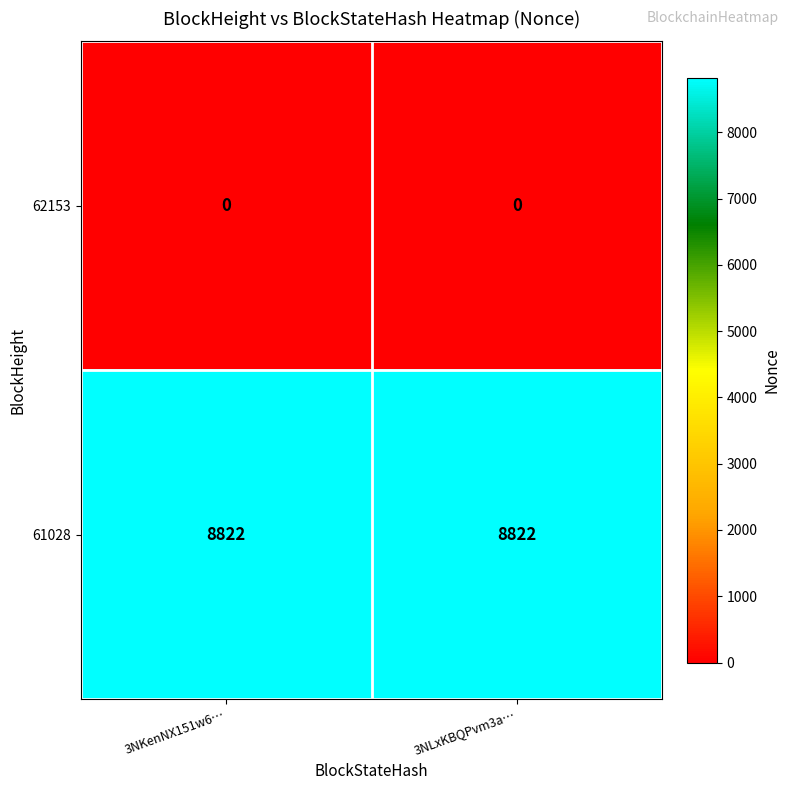

Which series has the largest total across all categories?

61028